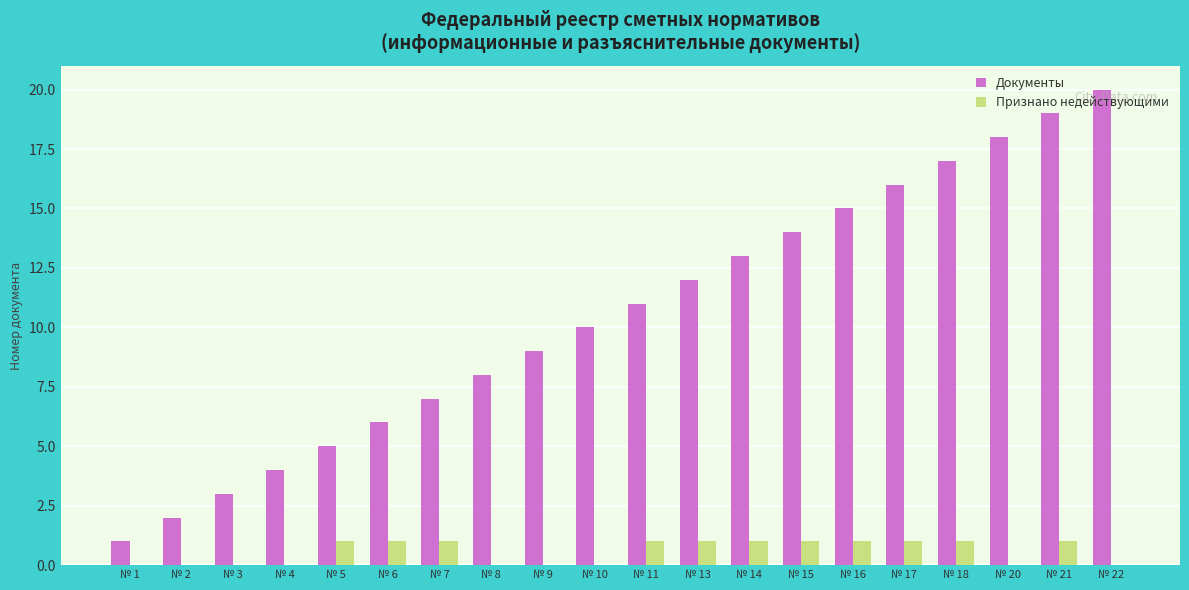

Reading left to right, extract all data points from this chart.

Документы: № 1=1	№ 2=2	№ 3=3	№ 4=4	№ 5=5	№ 6=6	№ 7=7	№ 8=8	№ 9=9	№ 10=10	№ 11=11	№ 13=12	№ 14=13	№ 15=14	№ 16=15	№ 17=16	№ 18=17	№ 20=18	№ 21=19	№ 22=20
Признано недействующими: № 1=0	№ 2=0	№ 3=0	№ 4=0	№ 5=1	№ 6=1	№ 7=1	№ 8=0	№ 9=0	№ 10=0	№ 11=1	№ 13=1	№ 14=1	№ 15=1	№ 16=1	№ 17=1	№ 18=1	№ 20=0	№ 21=1	№ 22=0